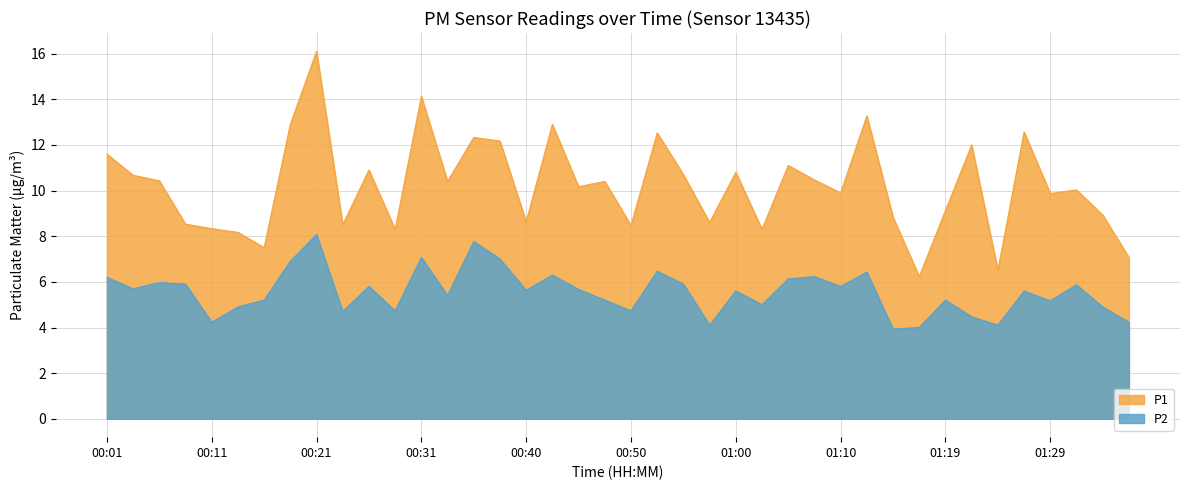

True or false: P1 and P2 cross at least once.

False